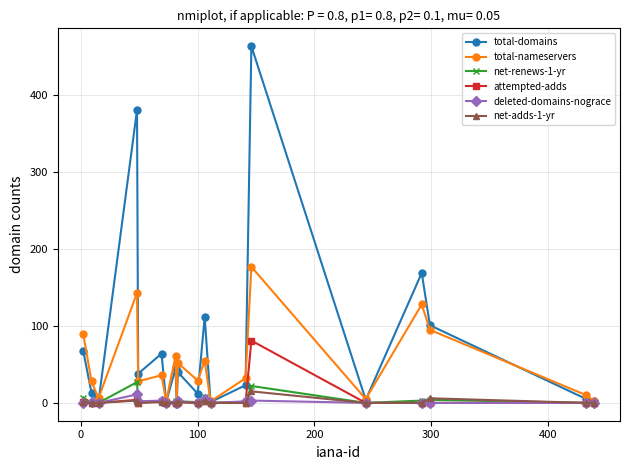

Which series has the largest total across all categories?

total-domains